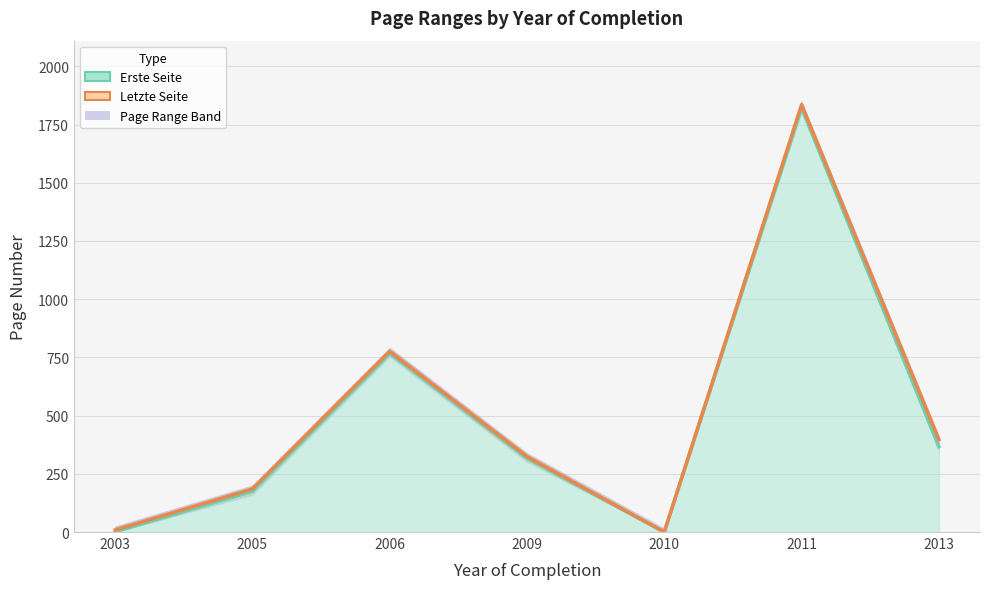

Rank the series by their maximum value, from lowest to highest.

Erste Seite, Letzte Seite